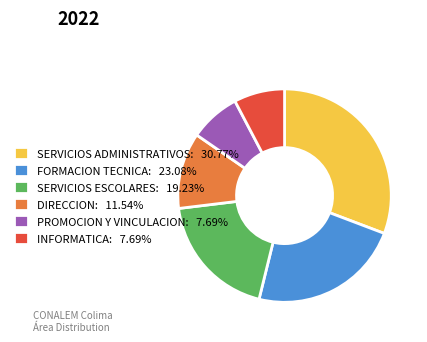

Do DIRECCION: 11.54% and FORMACION TECNICA: 23.08% together represent more than half of the pie?

No